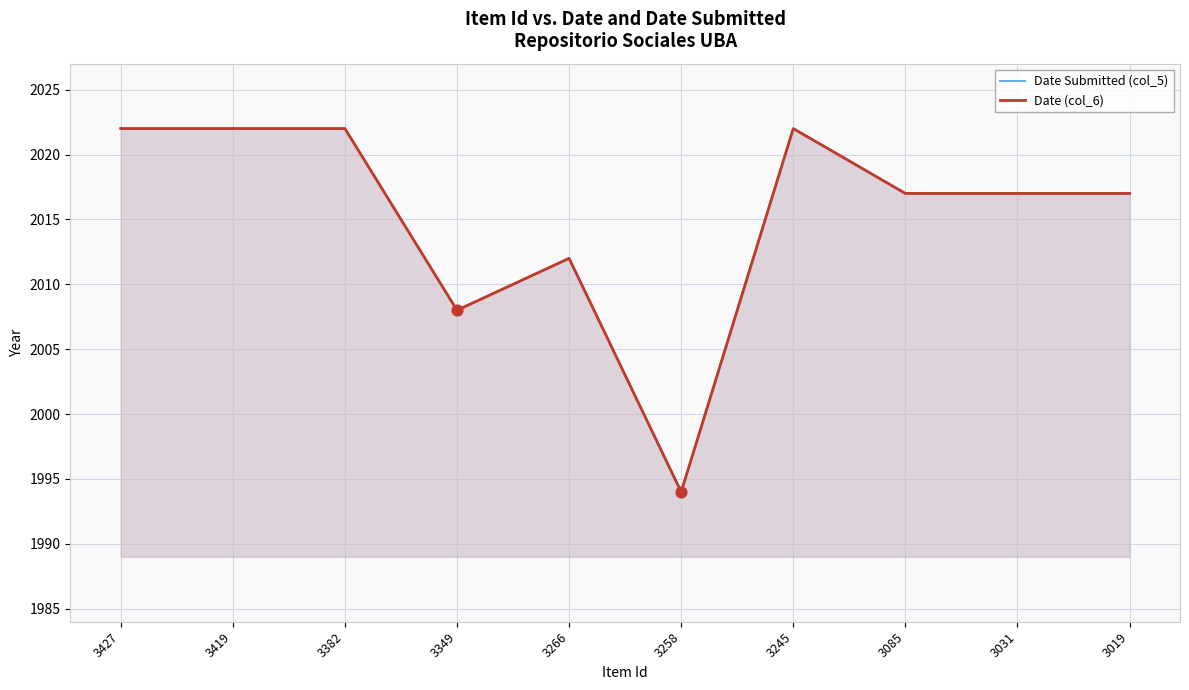

What are all the series names shown in the legend?

Date Submitted (col_5), Date (col_6)